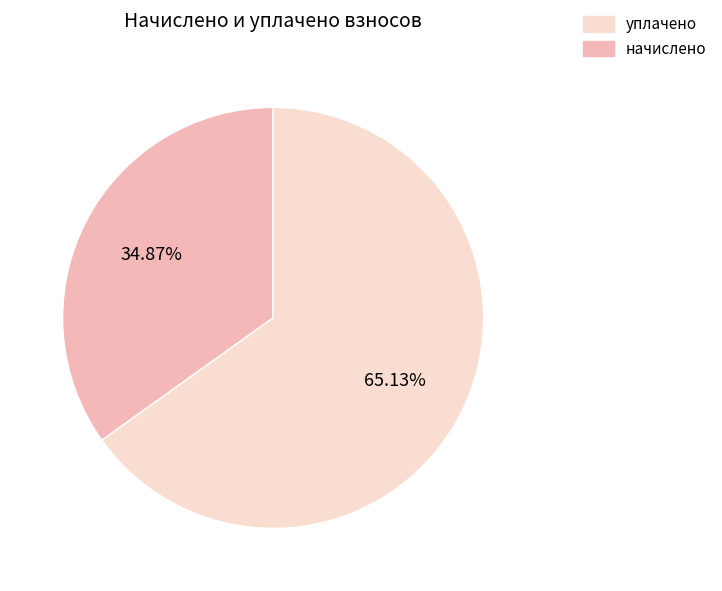

Does any single category account for the majority?

Yes